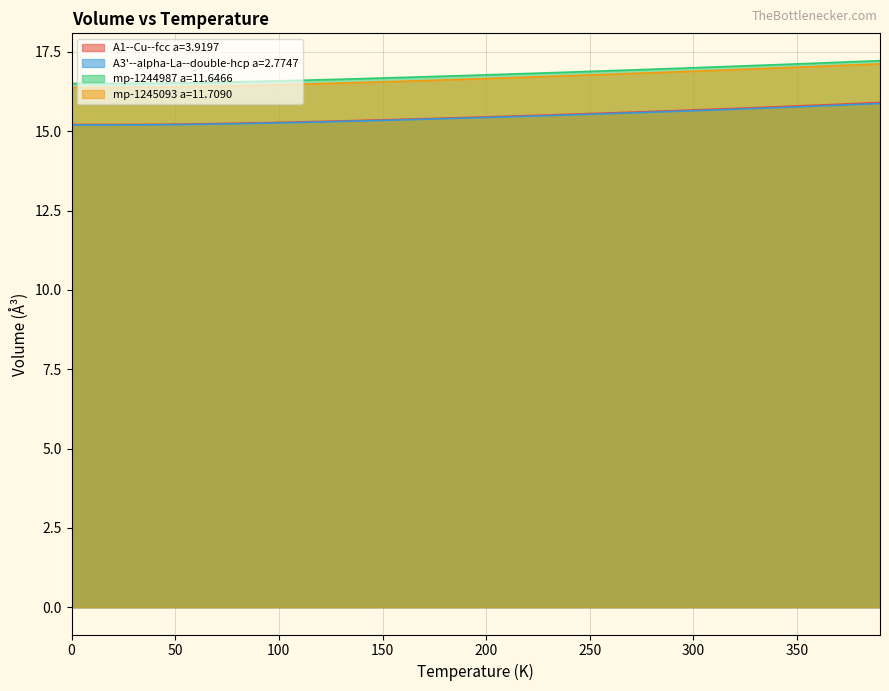

Reading left to right, extract all data points from this chart.

A1--Cu--fcc a=3.9197: 15.2	15.2	15.2	15.2	15.2	15.2	15.2	15.2	15.3	15.3	15.3	15.3	15.3	15.3	15.3	15.4	15.4	15.4	15.4	15.4	15.5	15.5	15.5	15.5	15.5	15.6	15.6	15.6	15.6	15.6	15.7	15.7	15.7	15.7	15.8	15.8	15.8	15.9	15.9	15.9
A3'--alpha-La--double-hcp a=2.7747: 15.2	15.2	15.2	15.2	15.2	15.2	15.2	15.2	15.2	15.3	15.3	15.3	15.3	15.3	15.3	15.3	15.4	15.4	15.4	15.4	15.4	15.5	15.5	15.5	15.5	15.5	15.6	15.6	15.6	15.6	15.6	15.7	15.7	15.7	15.7	15.8	15.8	15.8	15.8	15.9
mp-1244987 a=11.6466: 16.5	16.5	16.5	16.5	16.5	16.5	16.5	16.5	16.6	16.6	16.6	16.6	16.6	16.6	16.7	16.7	16.7	16.7	16.7	16.8	16.8	16.8	16.8	16.8	16.9	16.9	16.9	16.9	17.0	17.0	17.0	17.0	17.0	17.1	17.1	17.1	17.1	17.2	17.2	17.2
mp-1245093 a=11.7090: 16.4	16.4	16.4	16.4	16.4	16.4	16.4	16.4	16.4	16.4	16.5	16.5	16.5	16.5	16.5	16.6	16.6	16.6	16.6	16.6	16.7	16.7	16.7	16.7	16.8	16.8	16.8	16.8	16.8	16.9	16.9	16.9	16.9	17.0	17.0	17.0	17.0	17.1	17.1	17.1